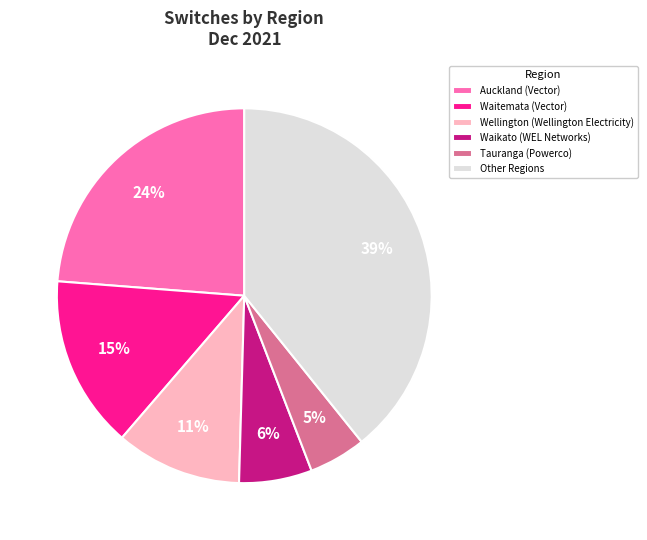

Count the number of slices in the pie.

6